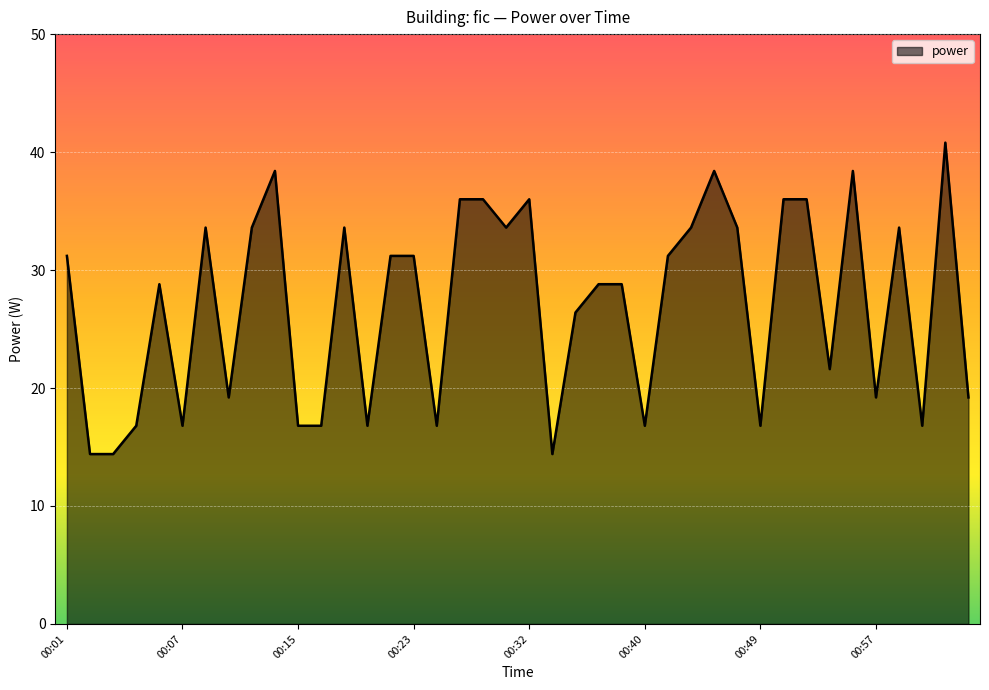

What is the difference between the maximum and minimum values?

26.4